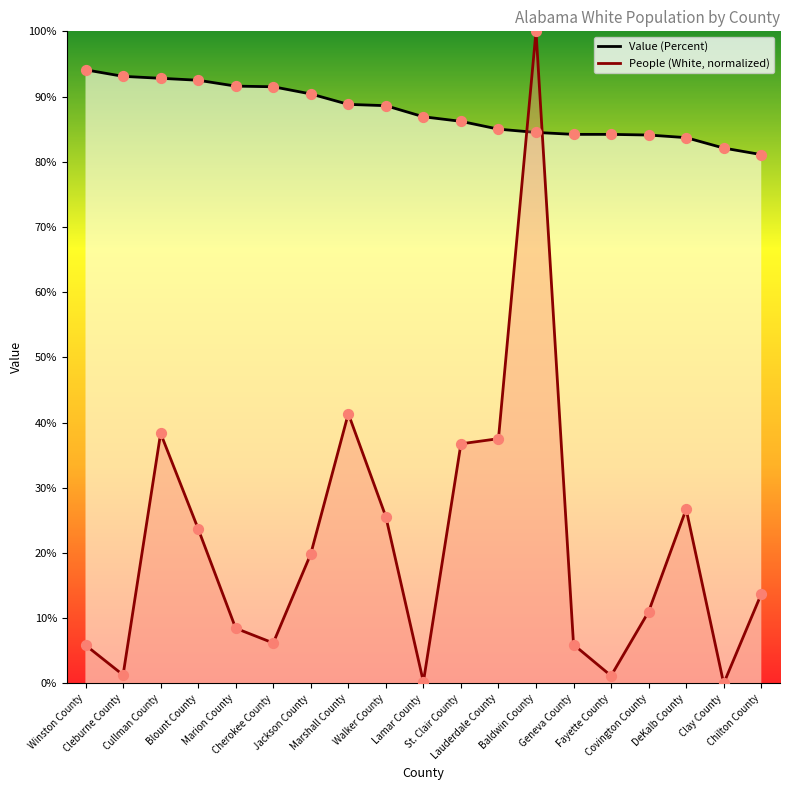

At how many categories does at least one series exceed 14?

19